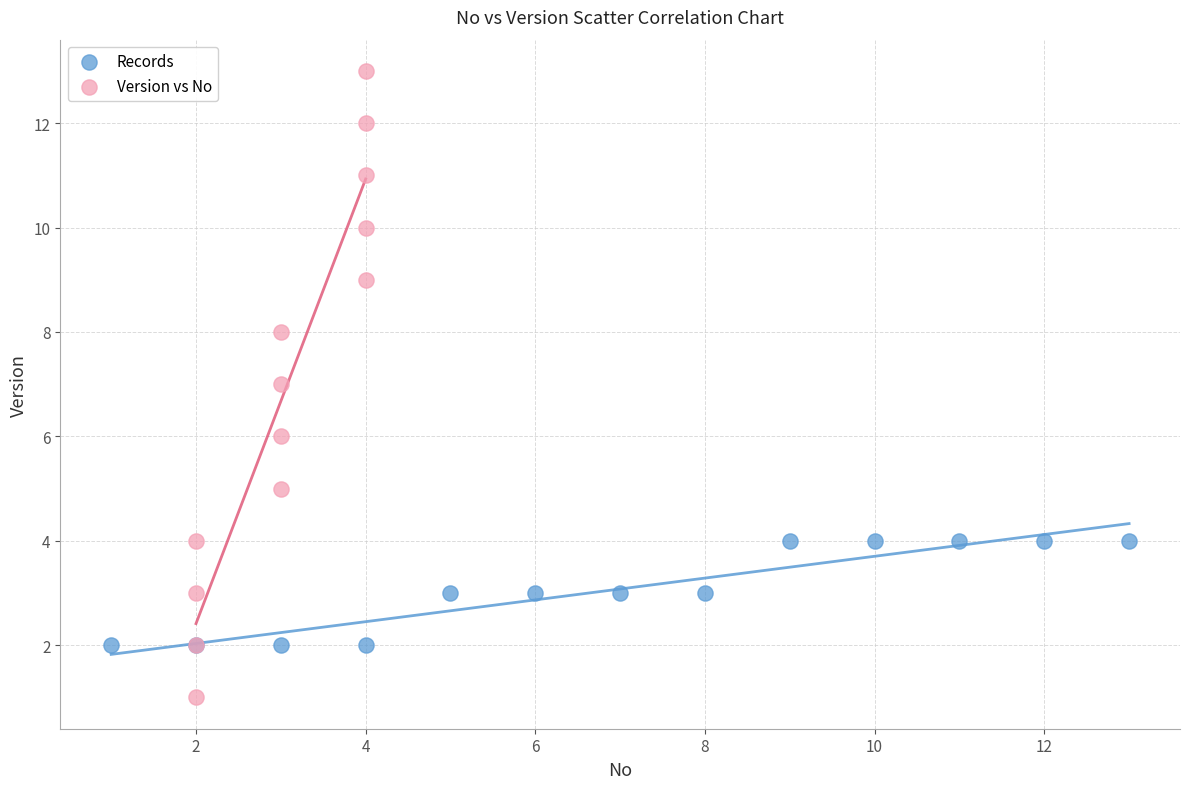

Which series contains the highest Y value?

Version vs No